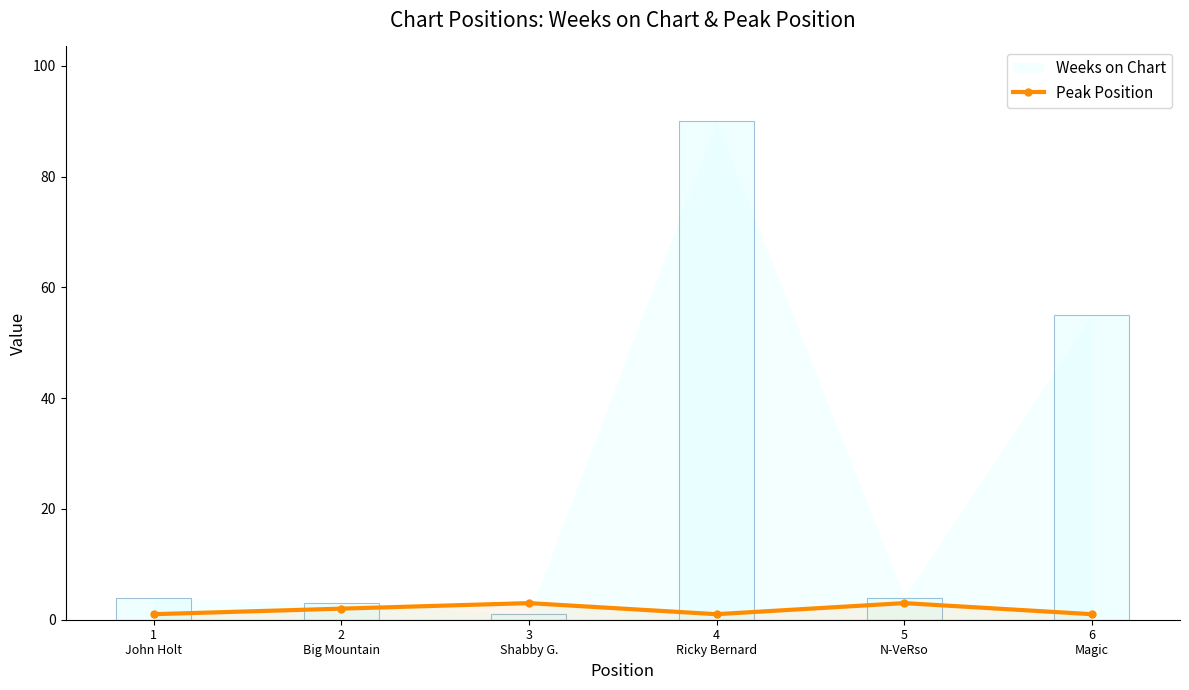

What is the label of the 2nd bar from the right?

5
N-VeRso